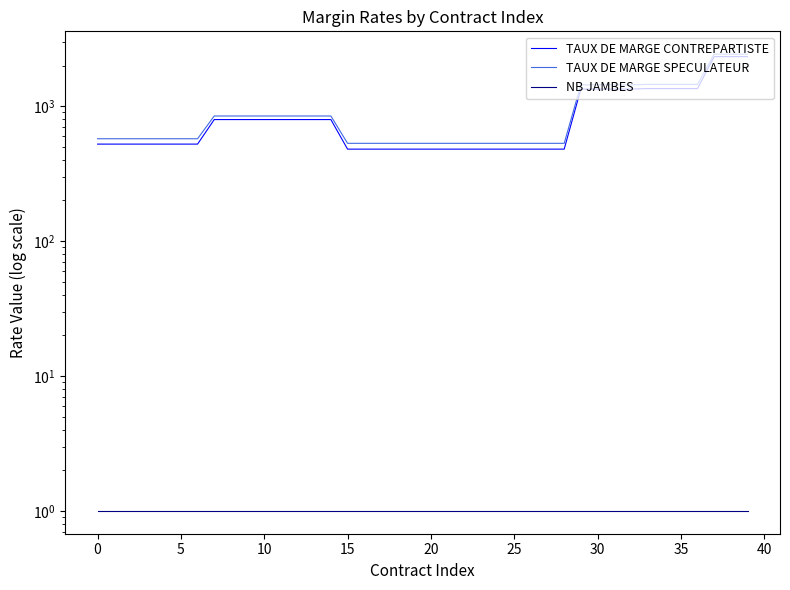

At how many categories does at least one series exceed 1569?

3